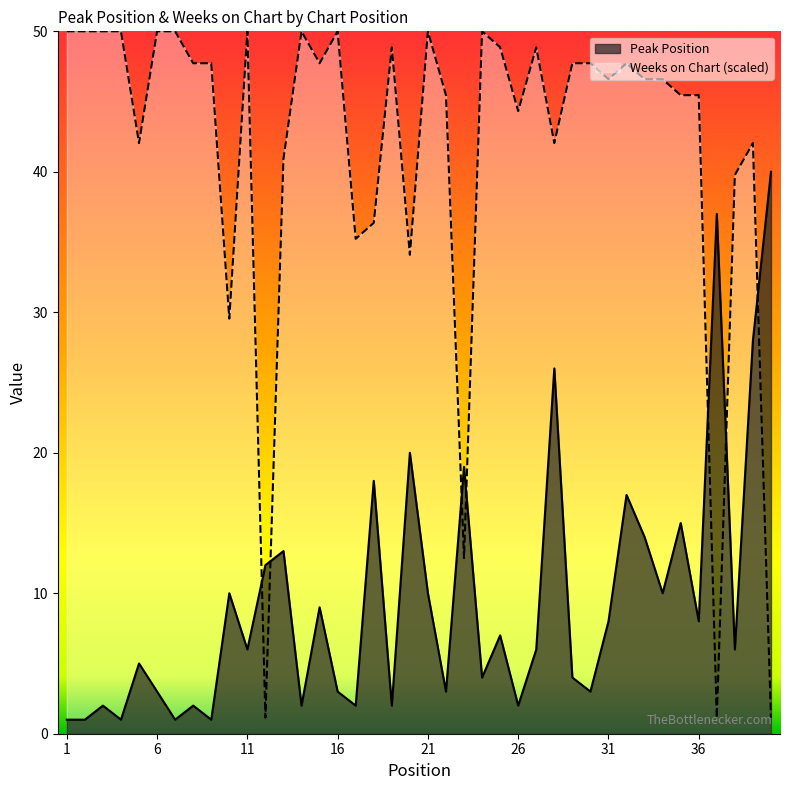

List the labels in order of Peak Position value, smallest first.

1, 2, 4, 7, 9, 3, 8, 14, 17, 19, 26, 6, 16, 22, 30, 24, 29, 5, 11, 27, 38, 25, 31, 36, 15, 10, 21, 34, 12, 13, 33, 35, 32, 18, 23, 20, 28, 39, 37, 40